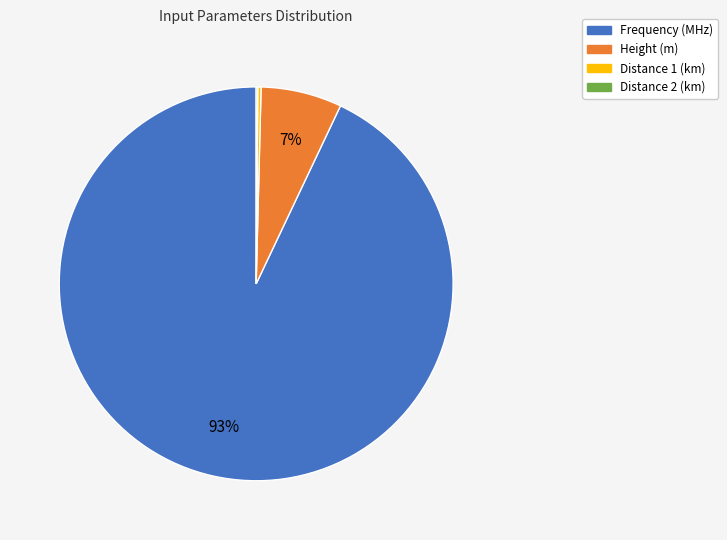

Which slice represents more than half of the pie?

Frequency (MHz)